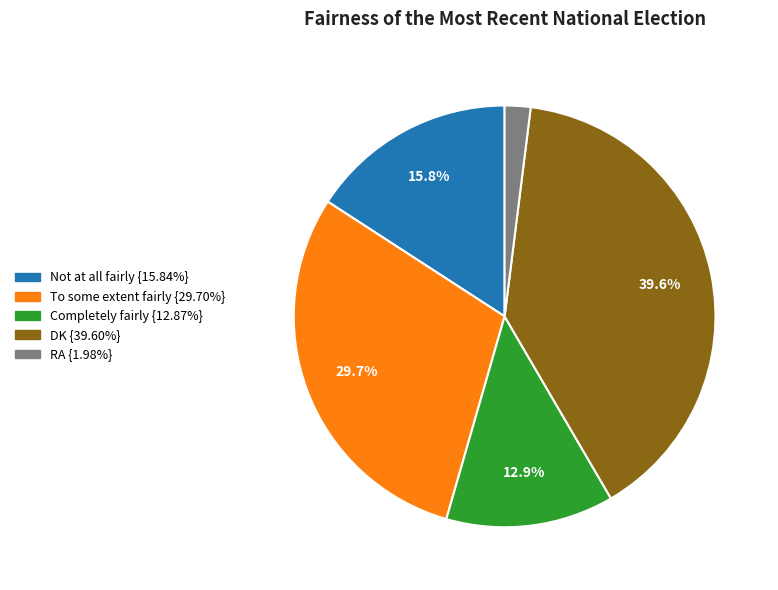

Do Not at all fairly and DK together represent more than half of the pie?

Yes